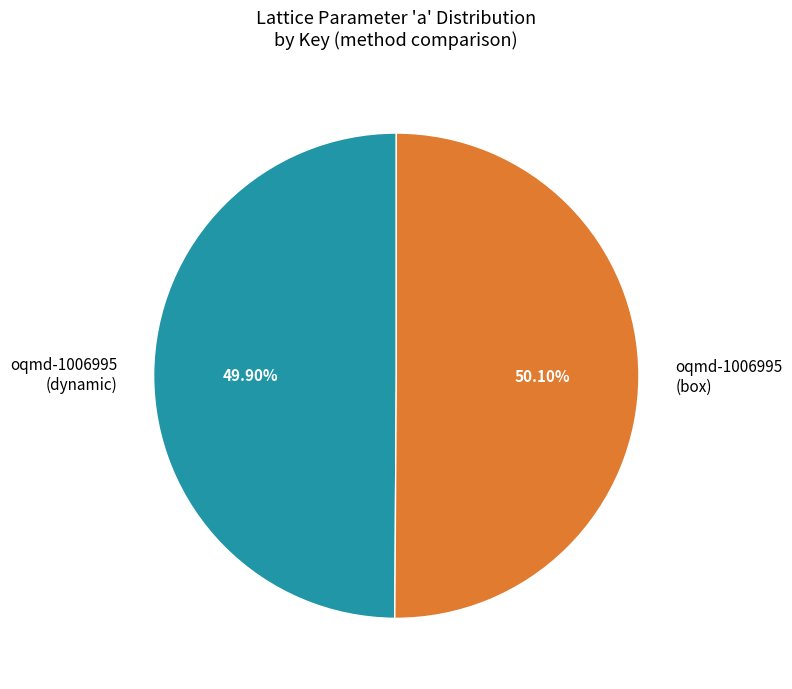

How many segments does this pie chart have?

2